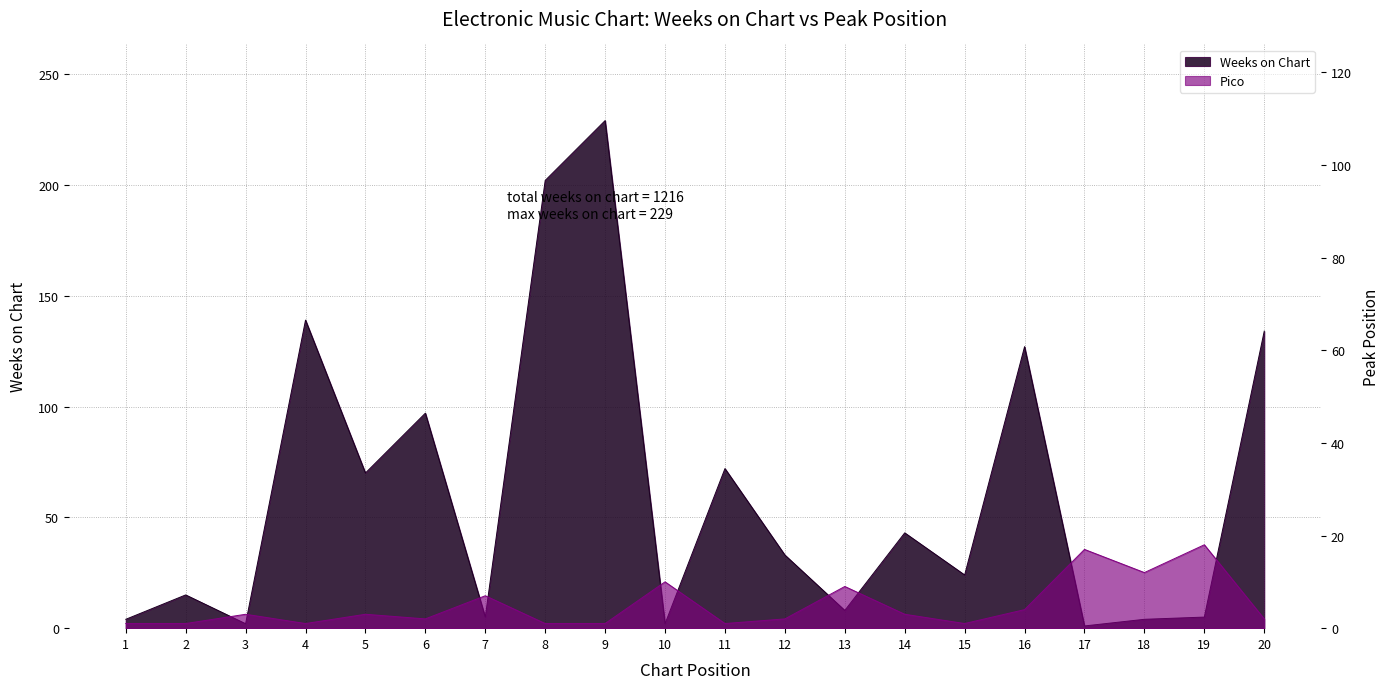

What is the average value of the Pico series?

5